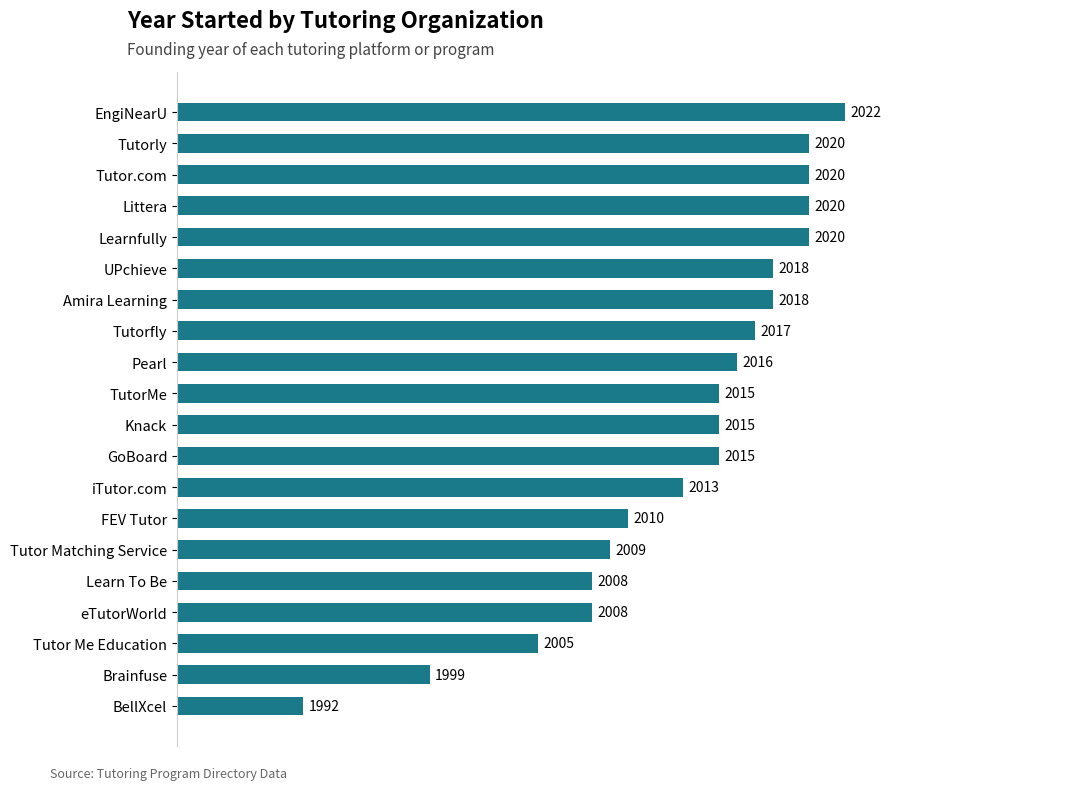

The value at Brainfuse is 1999. True or false?

True